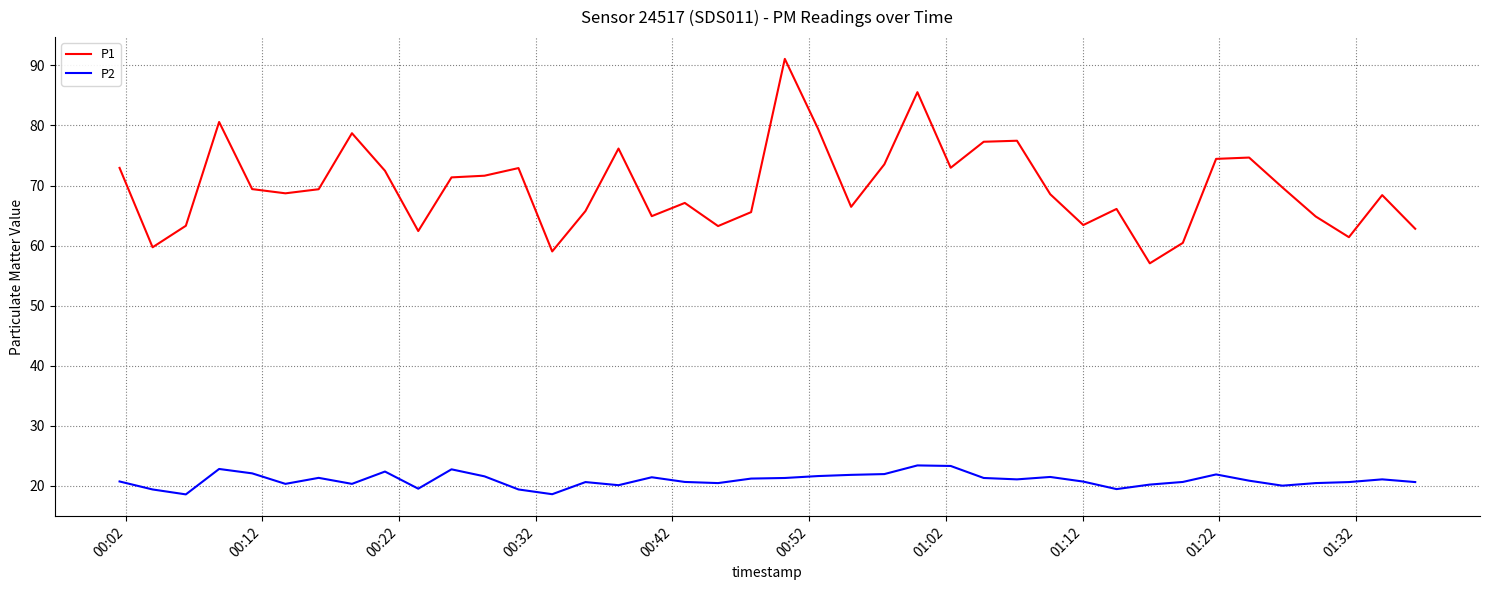

Does the chart have visible grid lines?

Yes